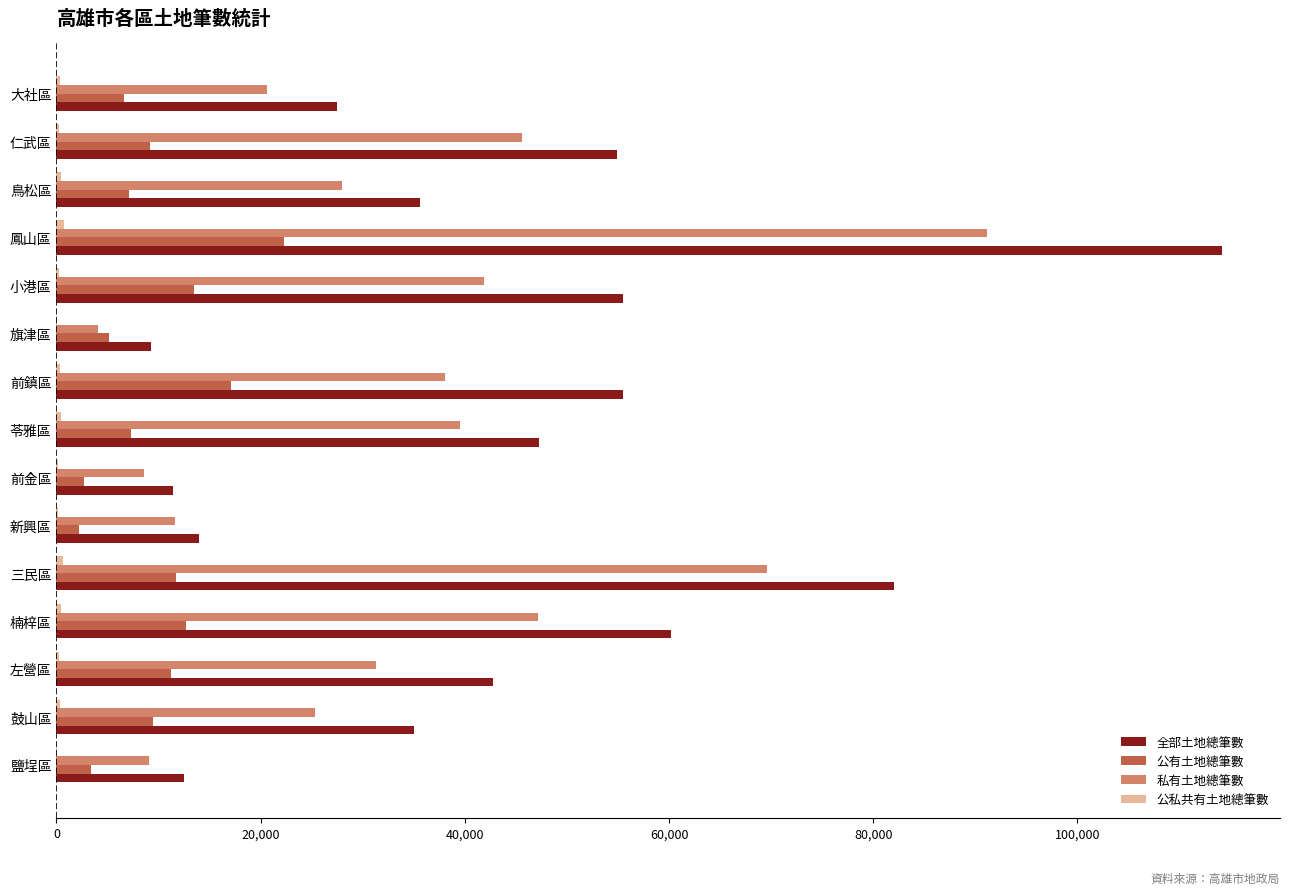

Which category has the highest value across all series?

鳳山區